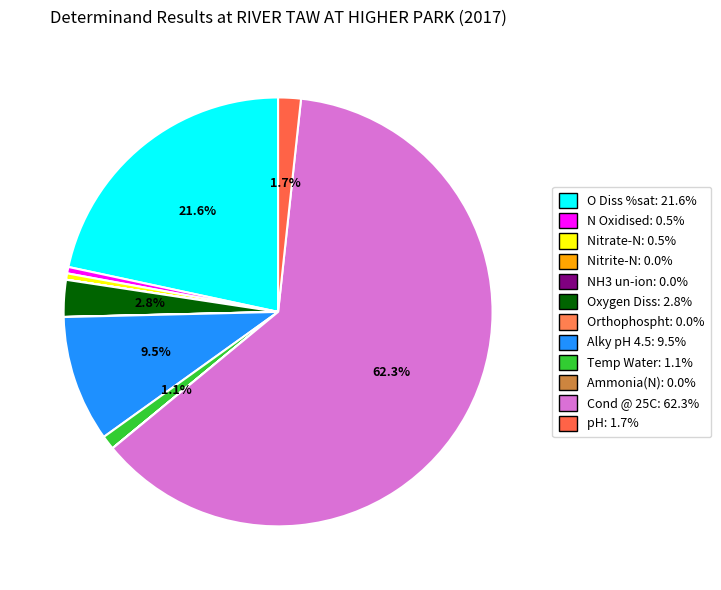

Combined, do Ammonia(N) and pH account for over 50%?

No